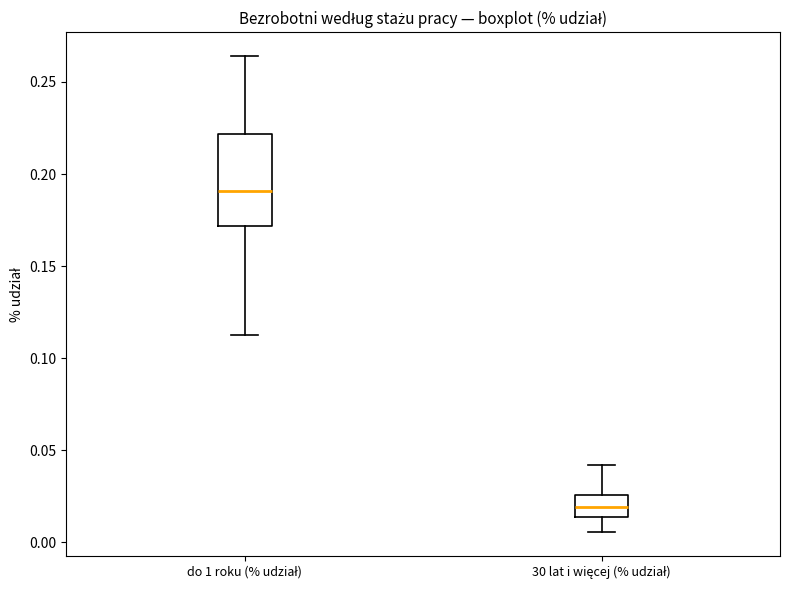

Where is the lower edge of the box for do 1 roku (% udział) on the y-axis? The values are not printed on the chart, so give them approximately, as read against the axis.

0.170